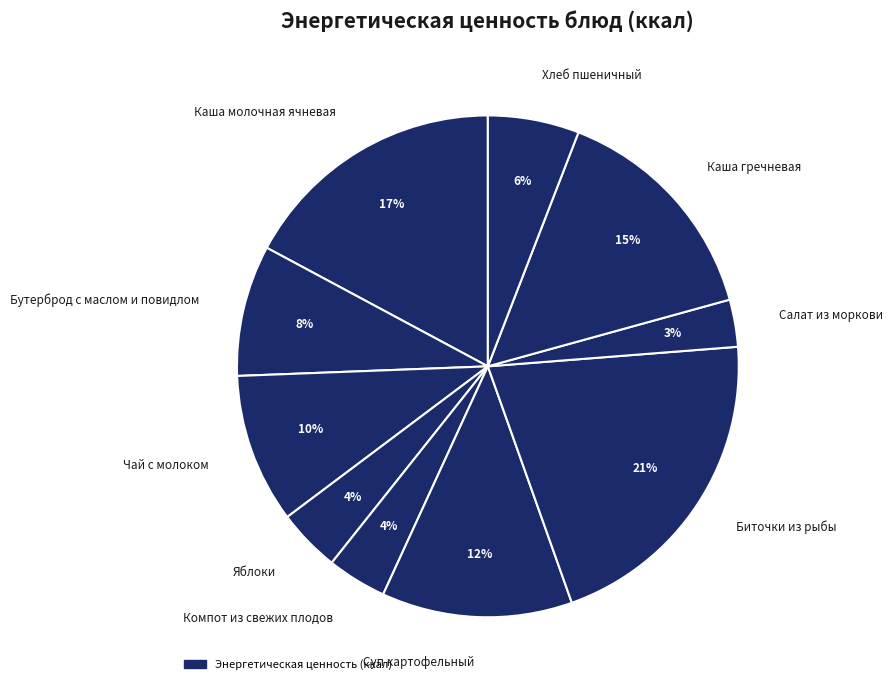

To the nearest percent, what percentage of the pie is Компот из свежих плодов?

4%